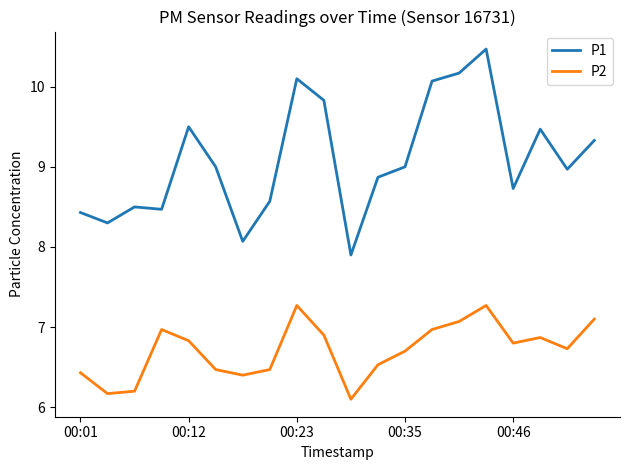

True or false: P1 and P2 cross at least once.

False